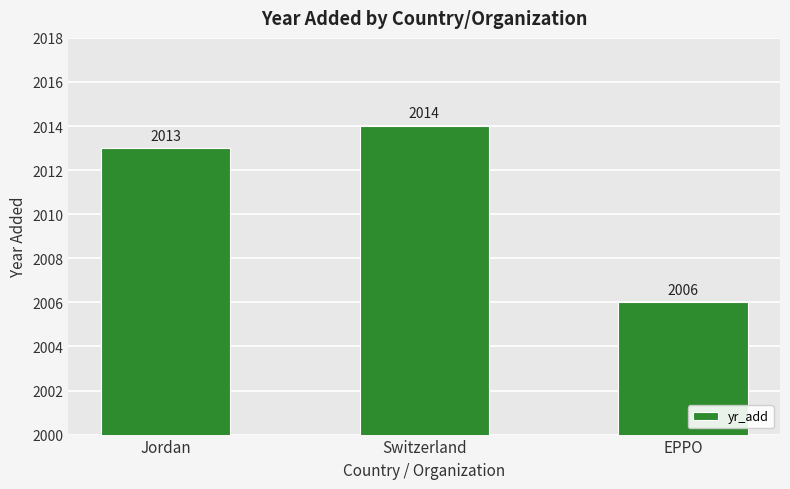

Are the bars horizontal?

No